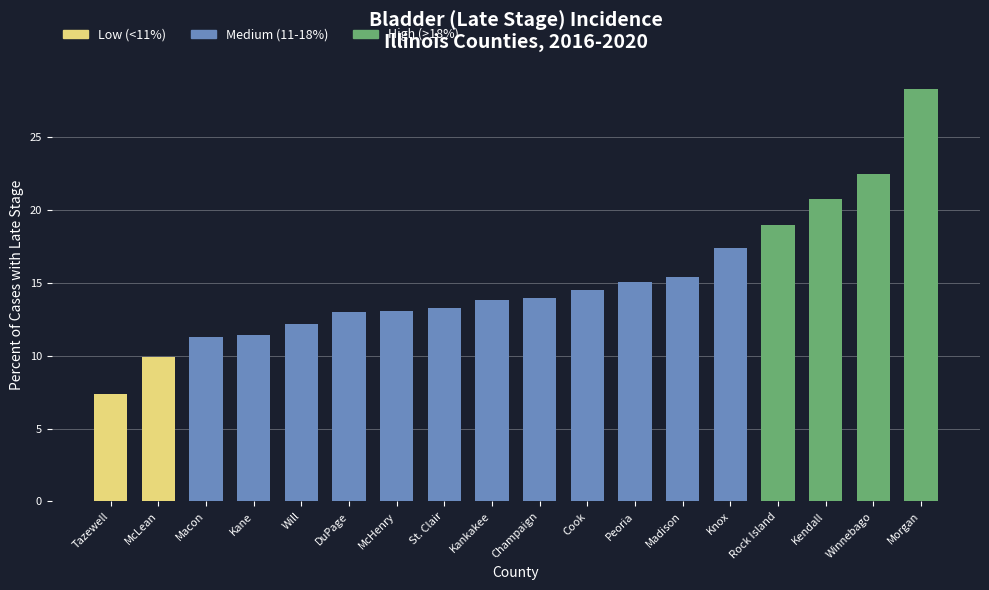

What is the approximate value at Champaign?

14.0